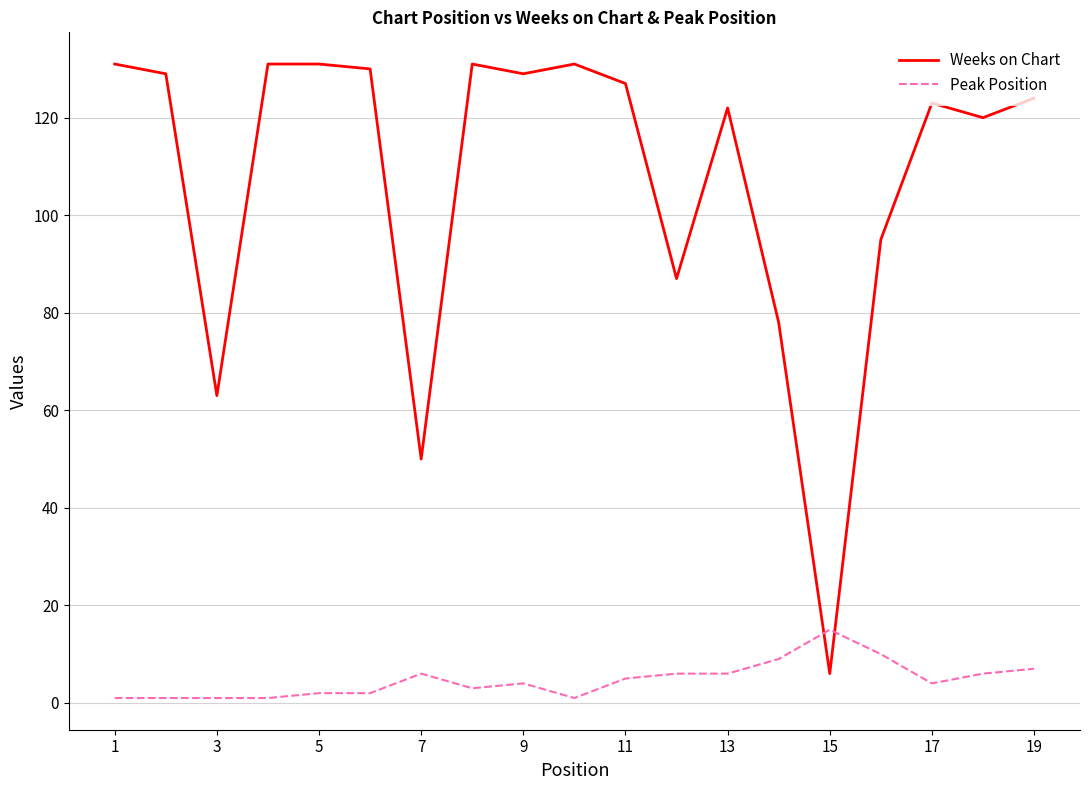

Rank the series by their maximum value, from highest to lowest.

Weeks on Chart, Peak Position